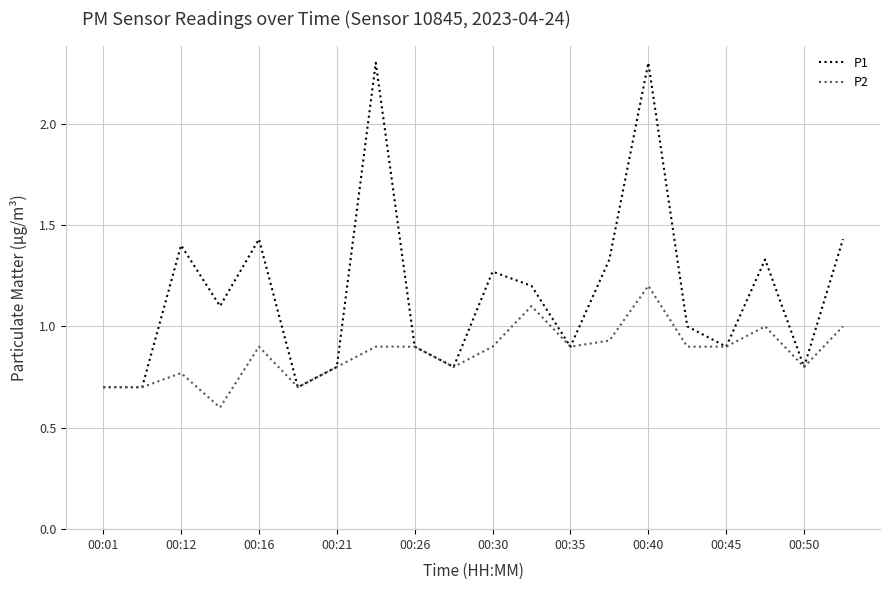

Which series has the widest spread of values?

P1